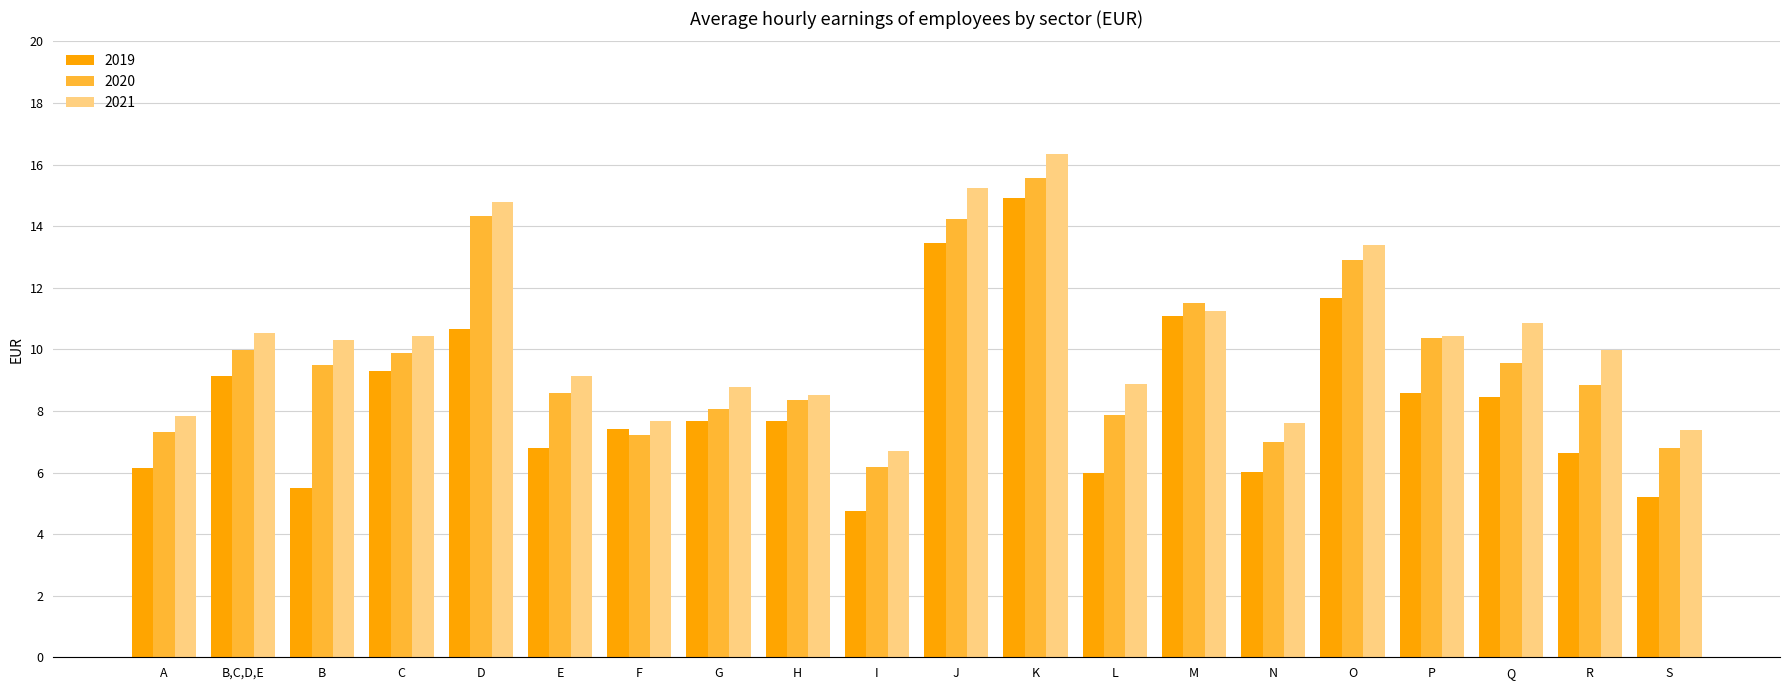

What is the sum of all 2021 values?

206.0